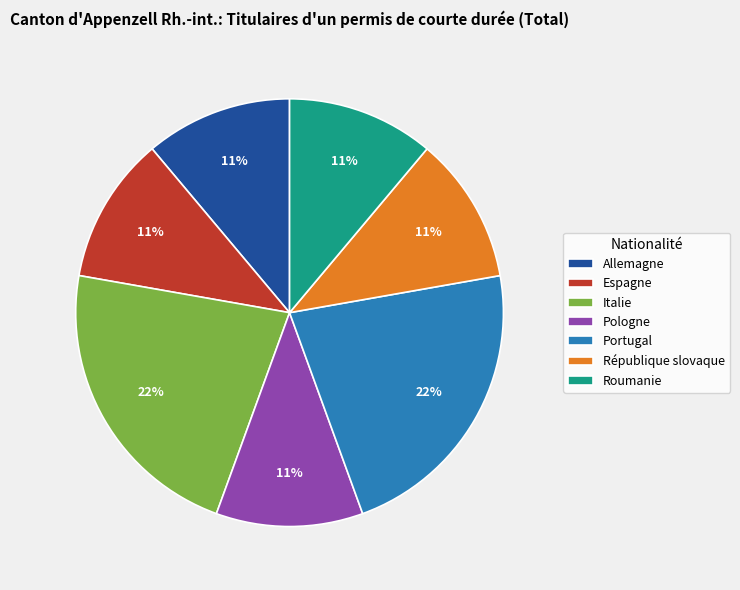

To the nearest percent, what is the combined percentage of Allemagne and Pologne?

22%